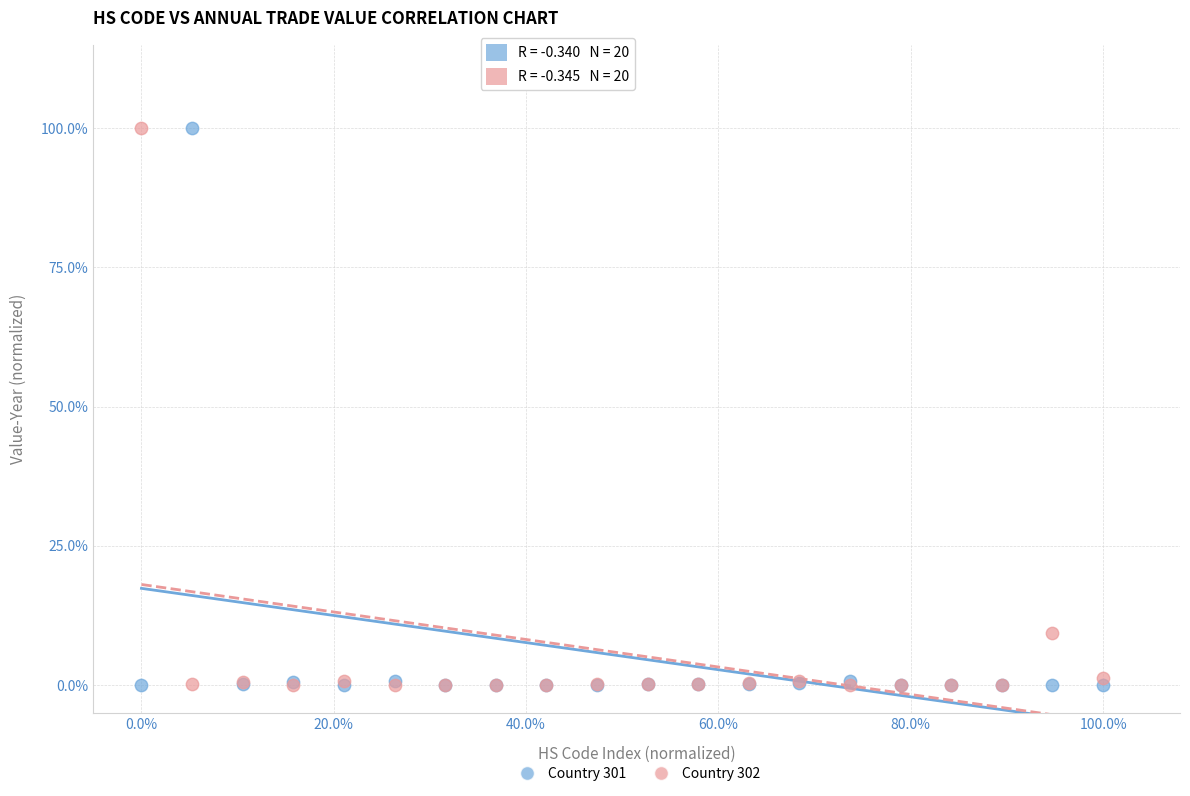

What are all the series names shown in the legend?

Country 301, Country 302